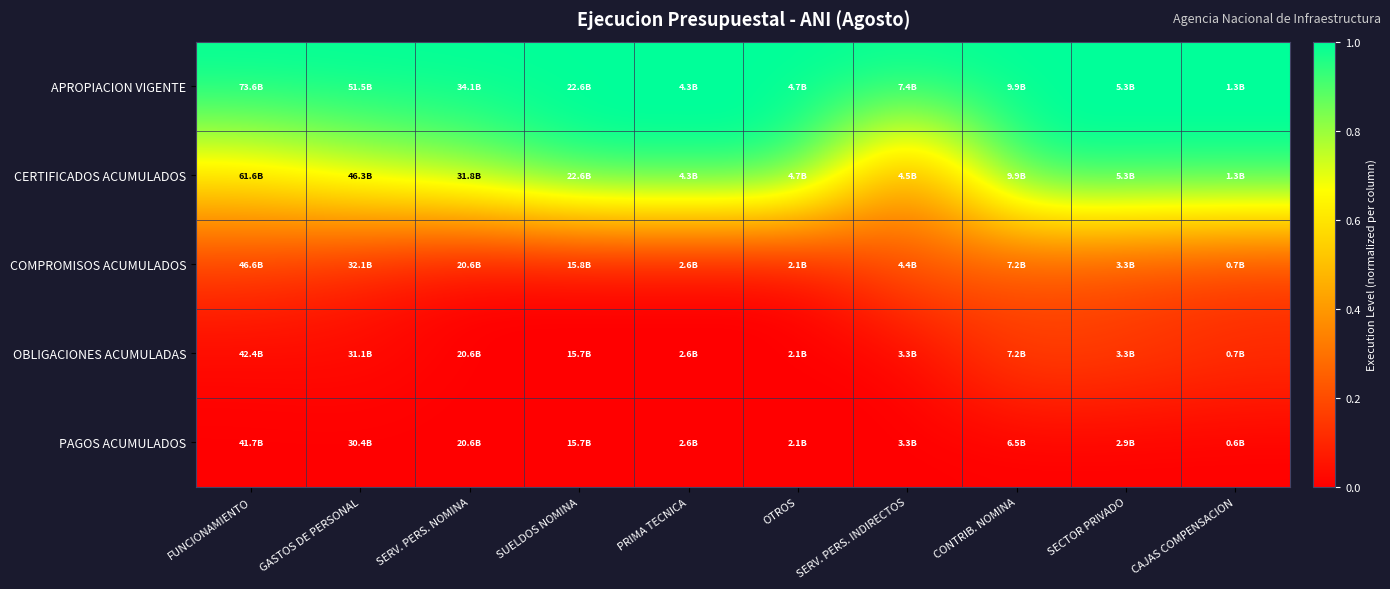

What is the difference between the highest and lowest values at SUELDOS NOMINA?

1.0